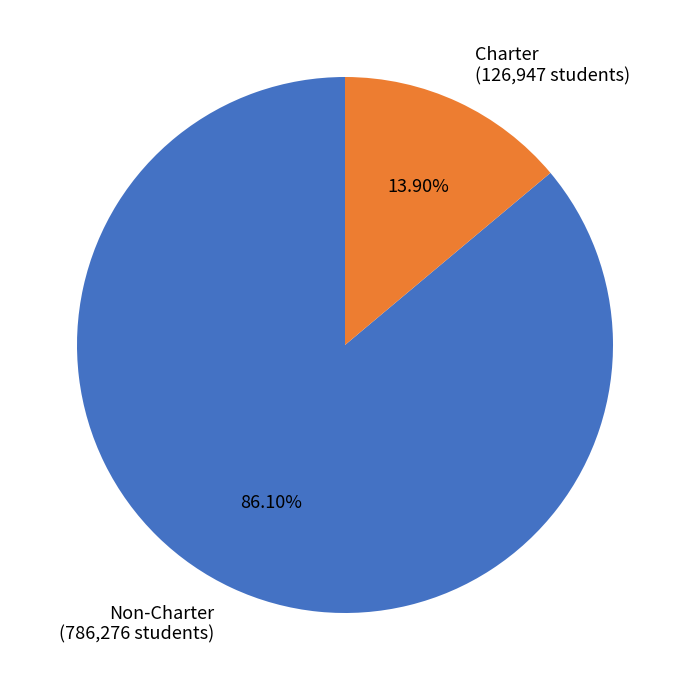

Is there any slice that represents more than half of the pie?

Yes